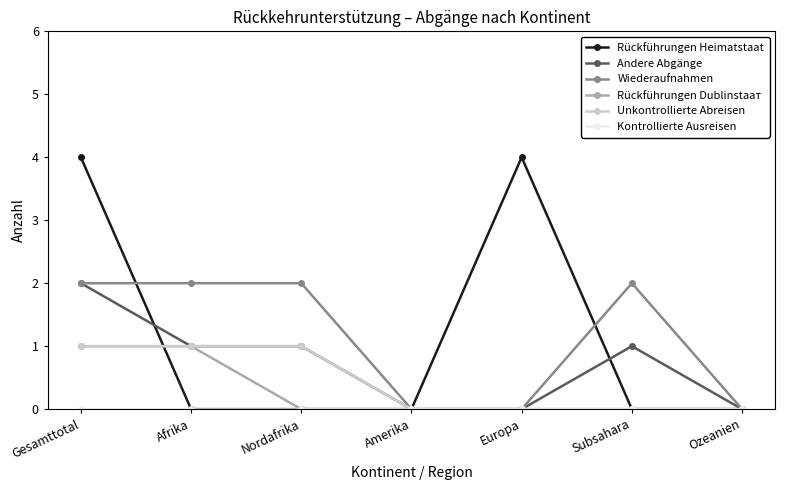

Between Afrika and Ozeanien, which series saw the biggest shift?

Wiederaufnahmen